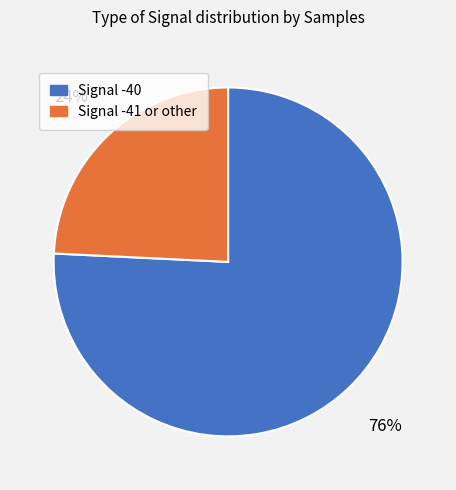

Does any single category account for the majority?

Yes